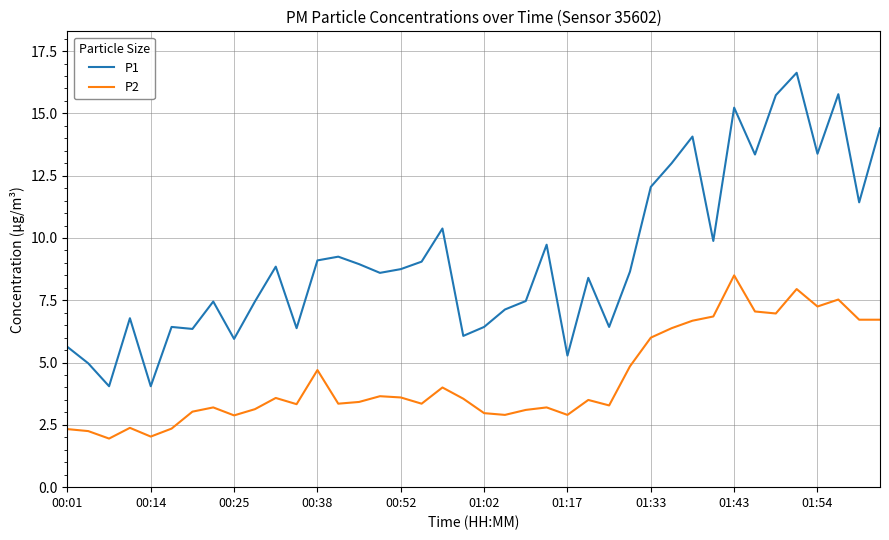

Which series has the largest range (max minus min)?

P1